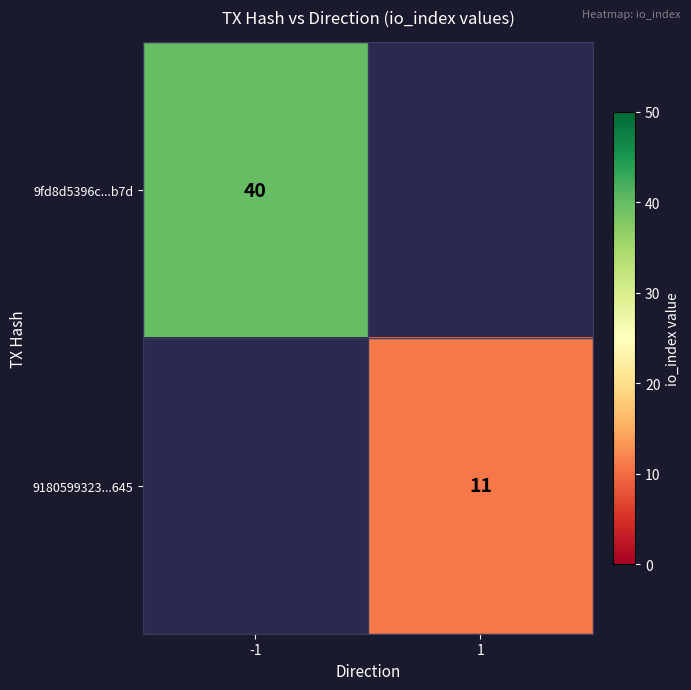

The value of 9180599323...645 at 1 is 5. True or false?

False